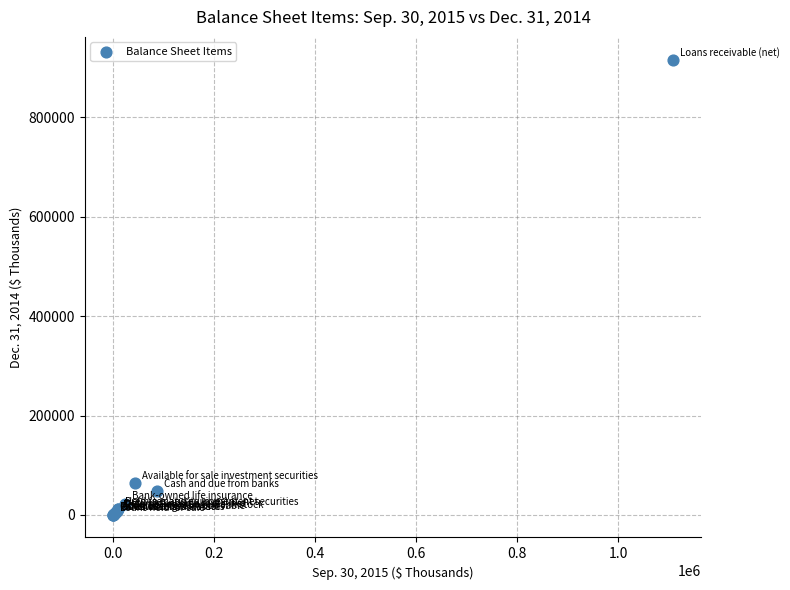

What Y value in the scatter plot is closest to 458283?

65009